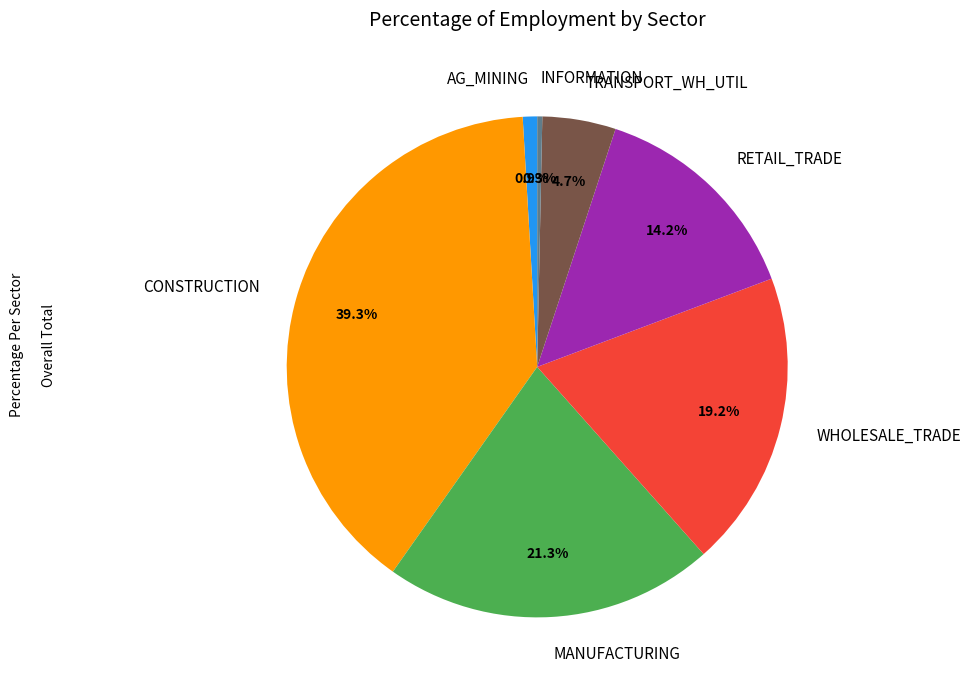

To the nearest percent, what is the combined percentage of RETAIL_TRADE and MANUFACTURING?

36%